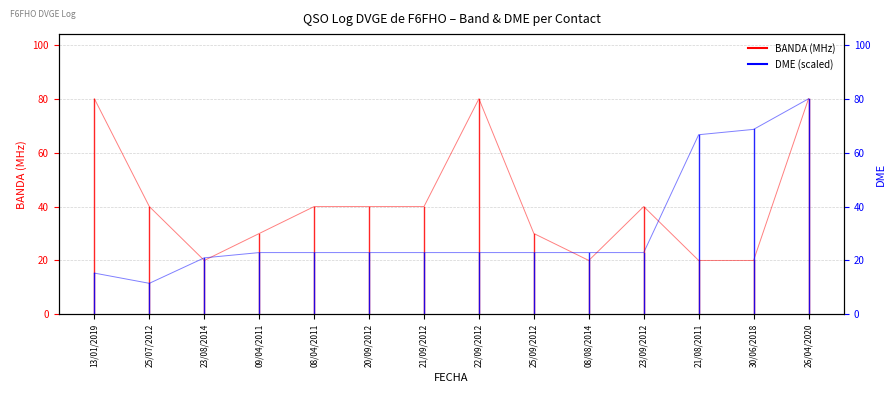

At which category does DME (scaled) reach its first local valley?

25/07/2012